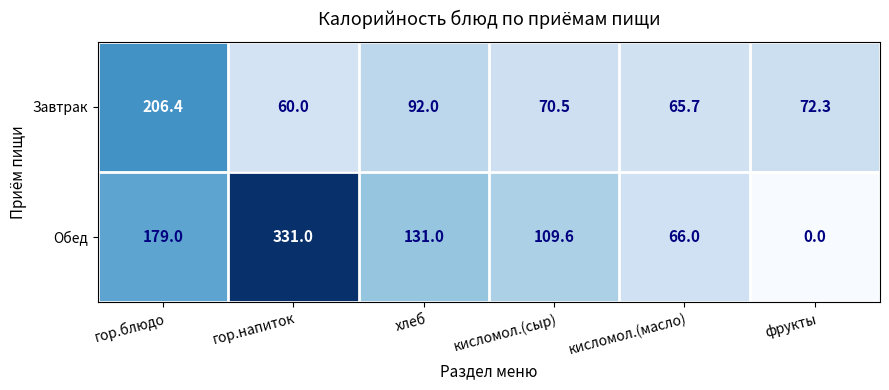

What is the difference between the Обед values at фрукты and кисломол.(масло)?

66.0